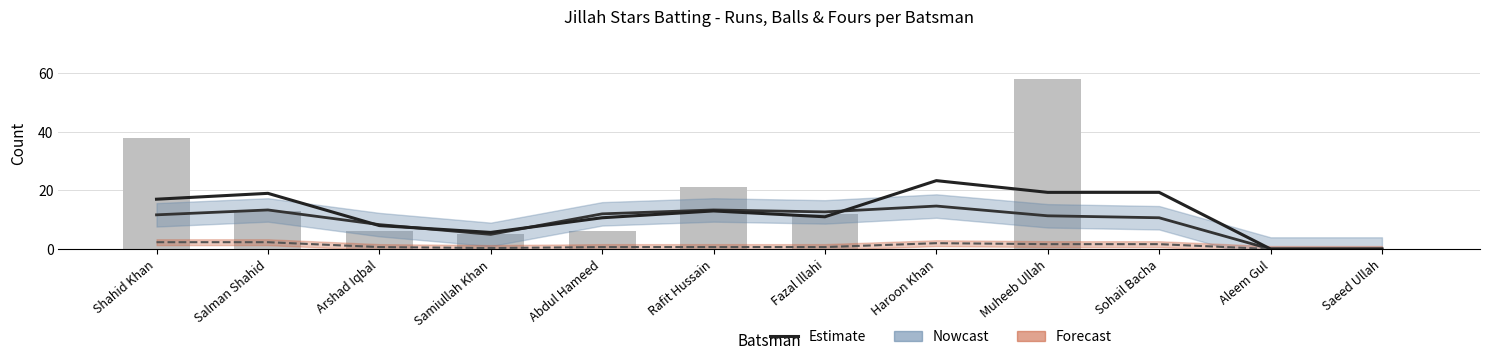

At Muheeb Ullah, list the series in order from largest to smallest.

Runs (Estimate), Balls (Nowcast), Fours (Forecast)